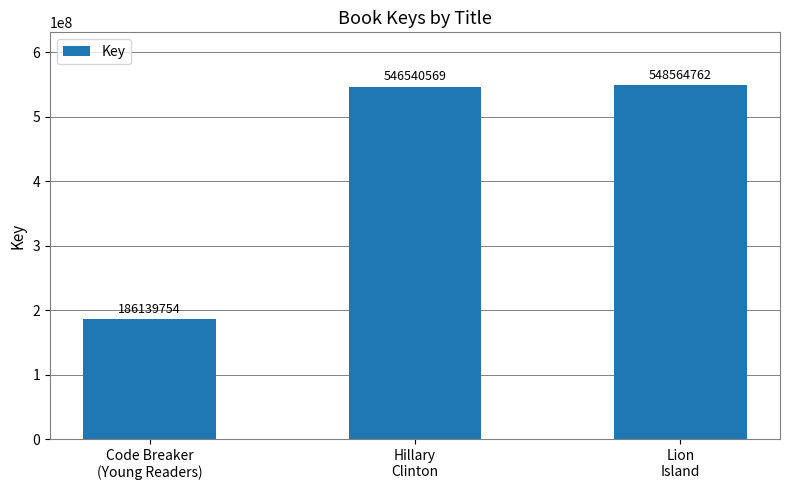

Where is the data nearest to the value 367352258?

Hillary
Clinton